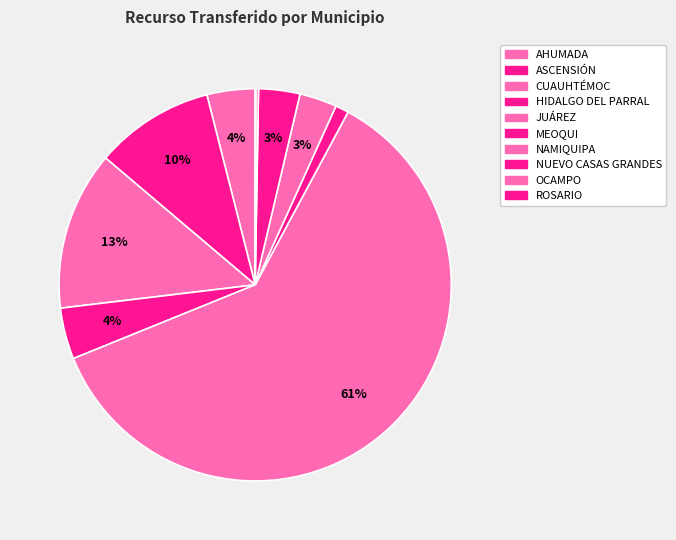

Which category has the smallest portion of the pie?

ROSARIO